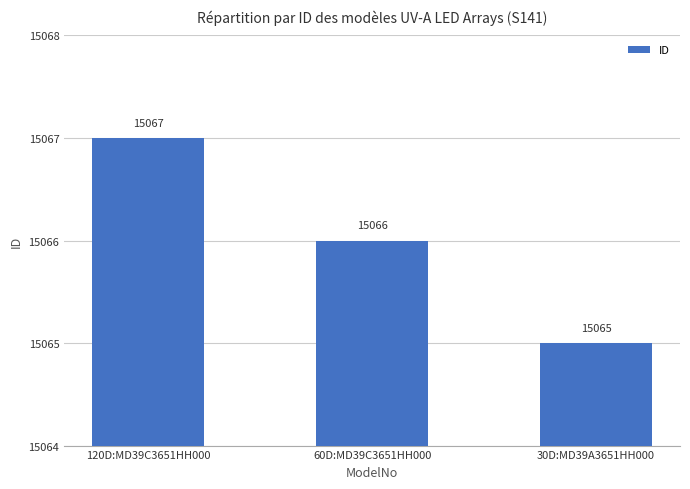

At which category does the chart reach its peak across all series?

120D:MD39C3651HH000